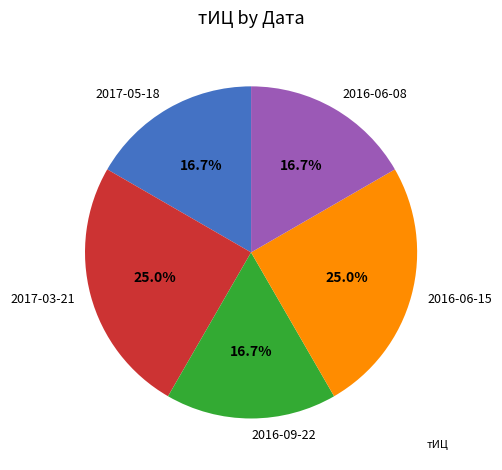

Combined, do 2016-06-15 and 2016-09-22 account for over 50%?

No